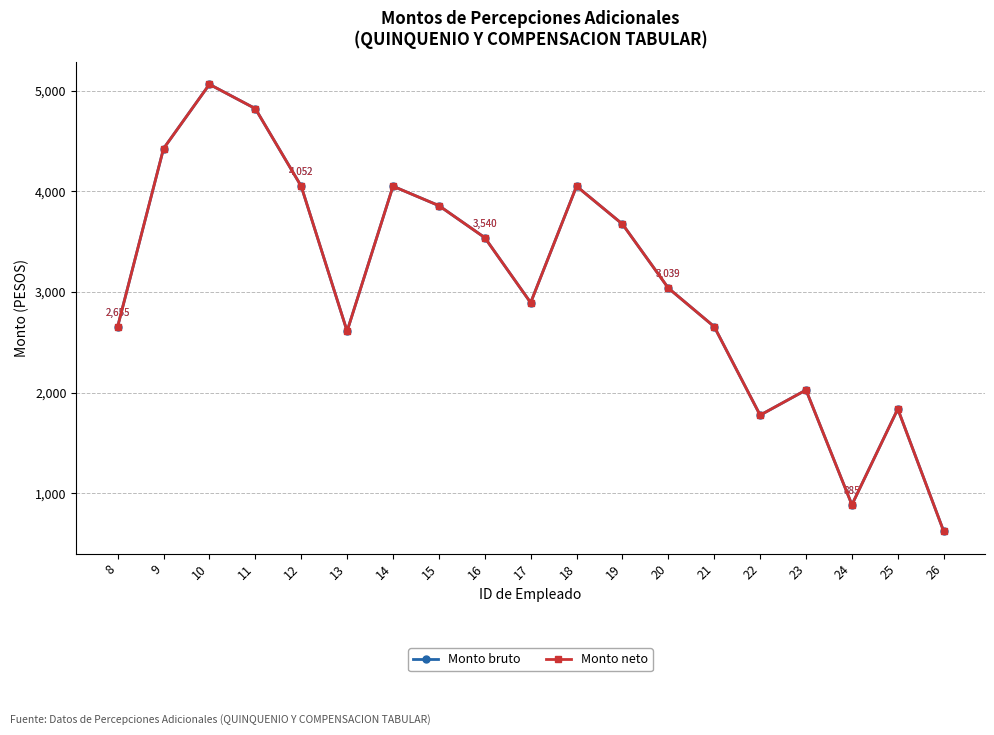

What is the difference between the Monto bruto values at 16 and 24?

2655.3